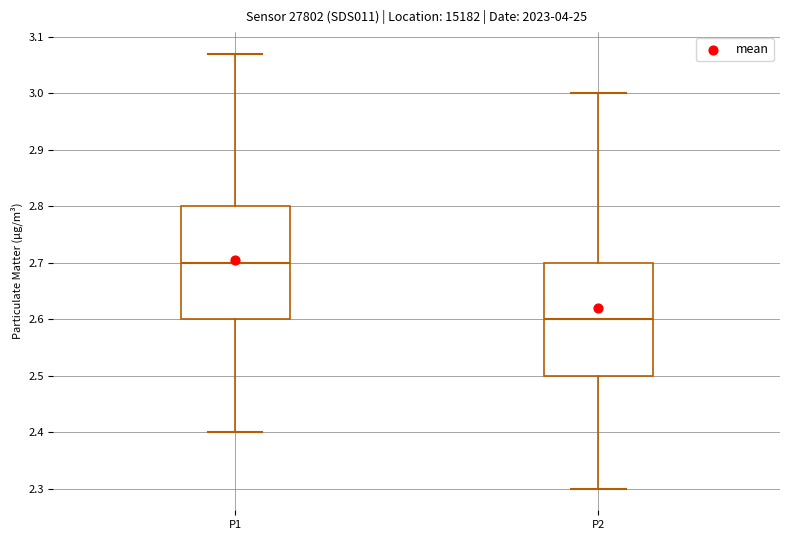

Where does the lower whisker of the box for P2 end on the y-axis? The values are not printed on the chart, so give them approximately, as read against the axis.

2.30